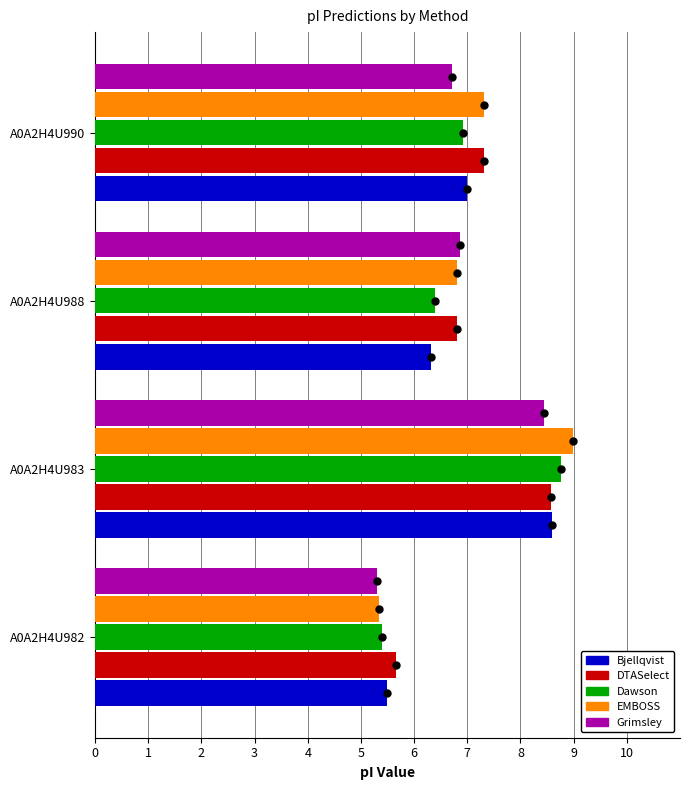

Count the number of data series in this chart.

5